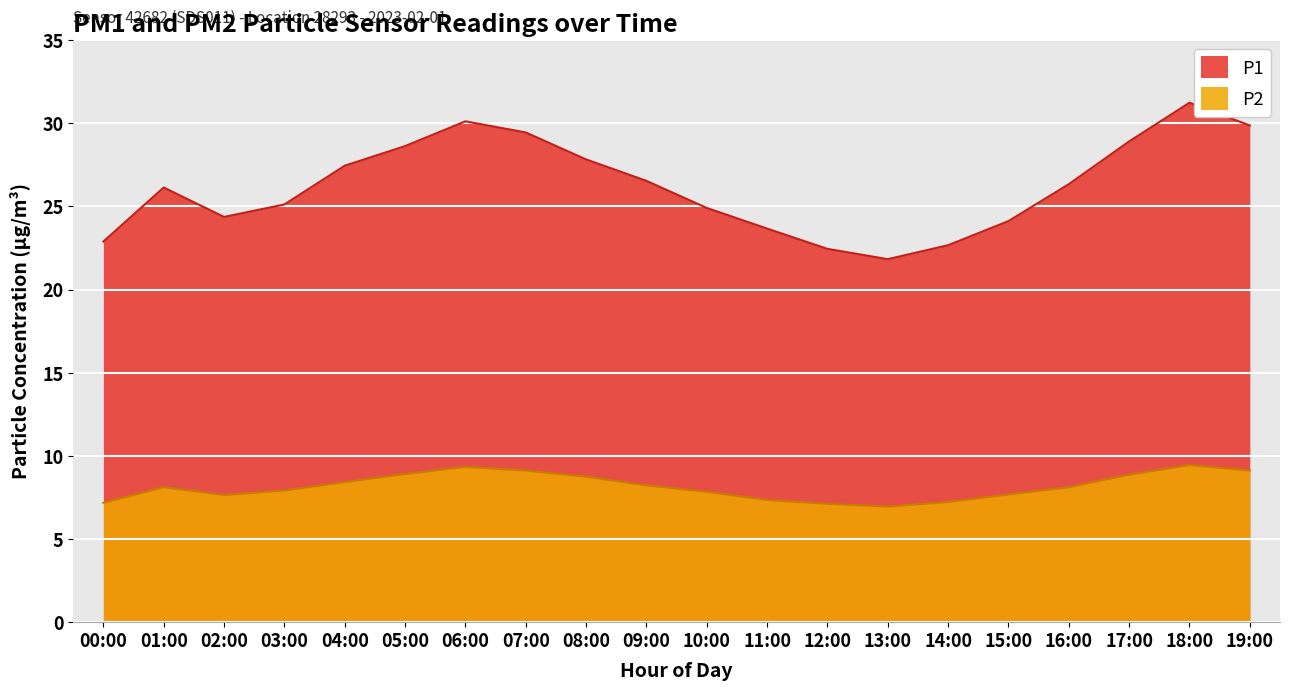

Which series has the largest range (max minus min)?

P1